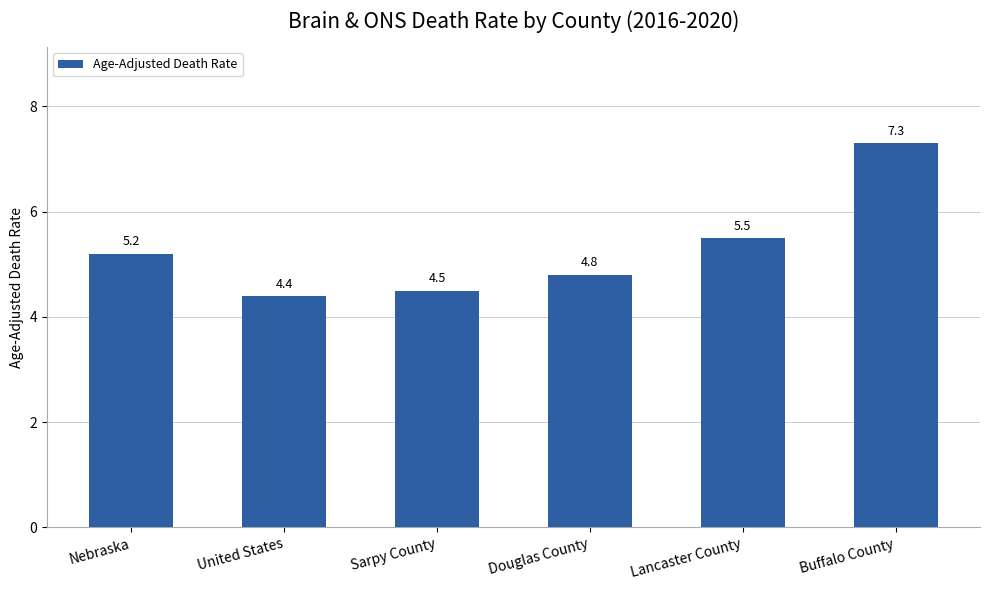

What is the difference between the maximum and minimum values?

2.9